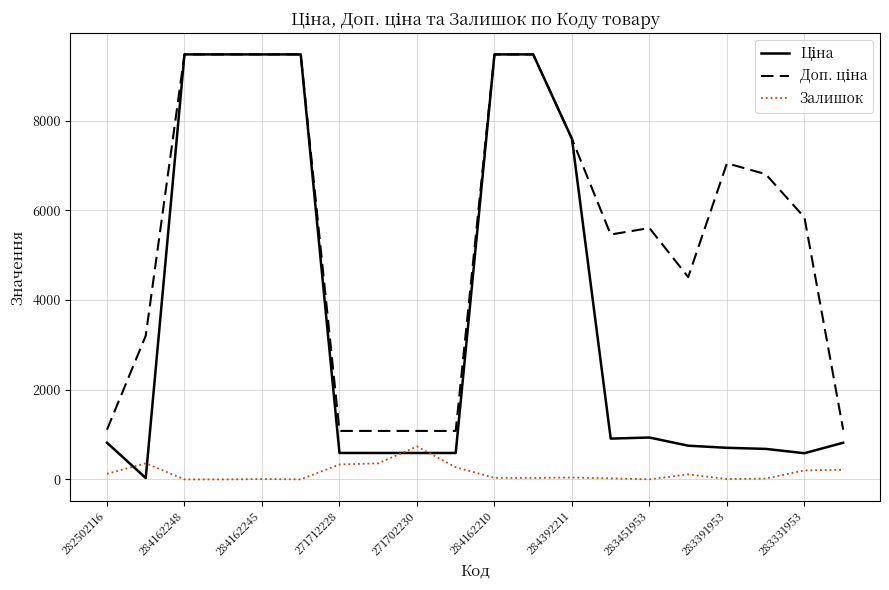

What is the sum of all Доп. ціна values?

109514.8